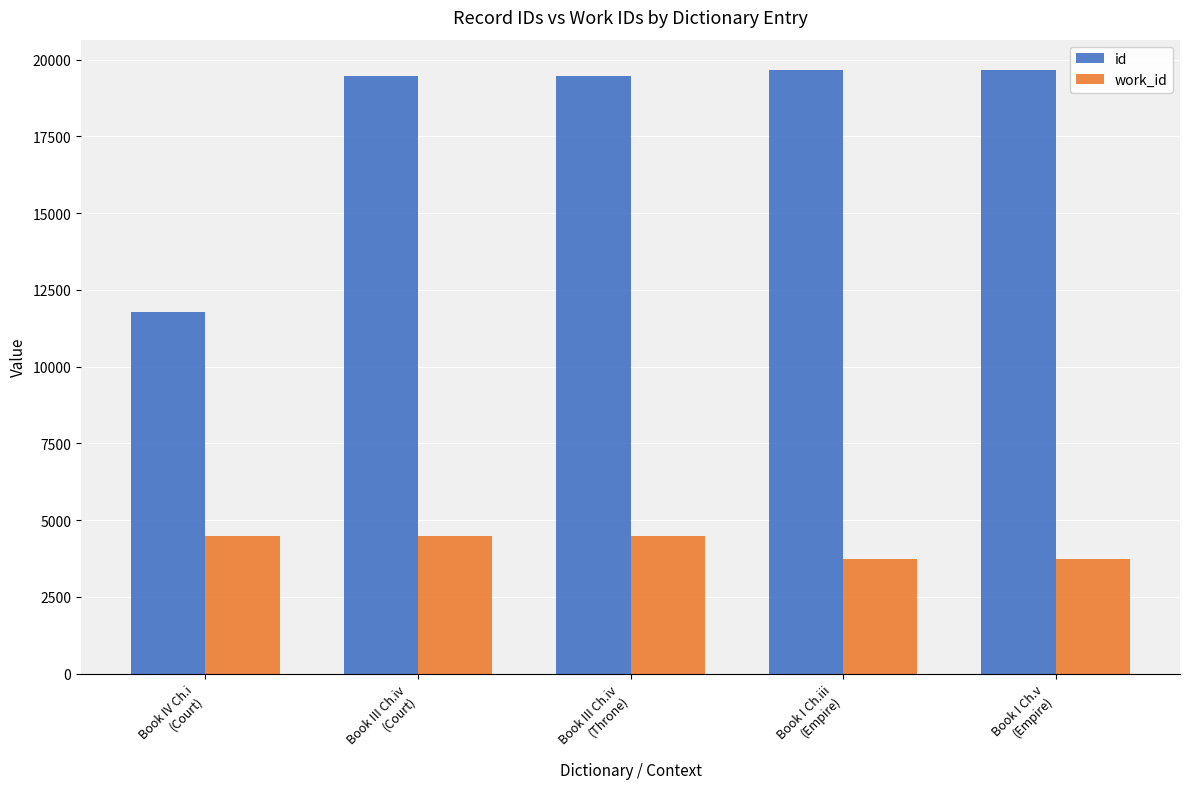

Is the value of id at Book I Ch.iii
(Empire) greater than the value of work_id at Book III Ch.iv
(Court)?

Yes